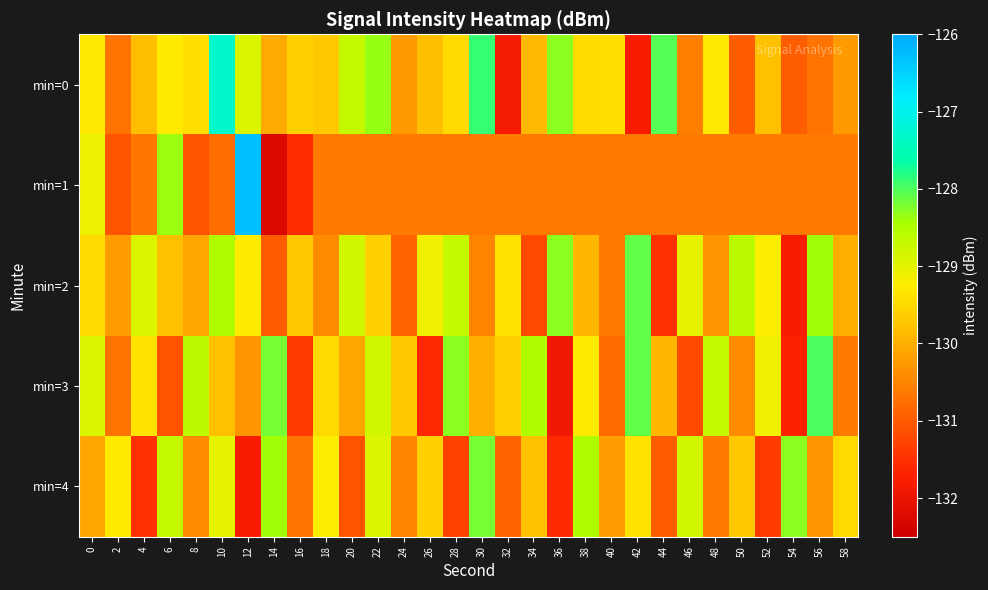

Which series changed the most between 2 and 42?

min=3